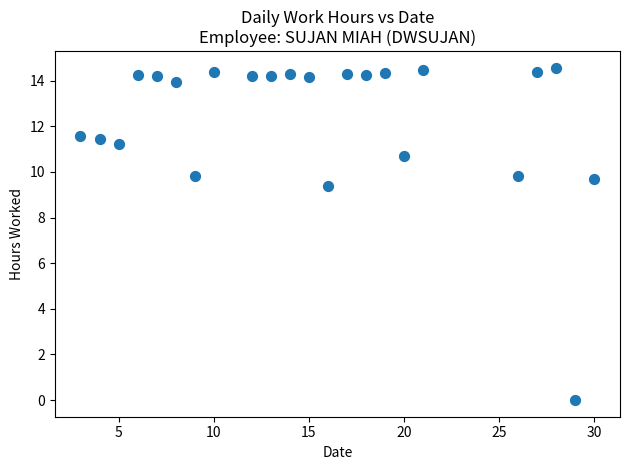

What Y value in the scatter plot is closest to 7?

9.4